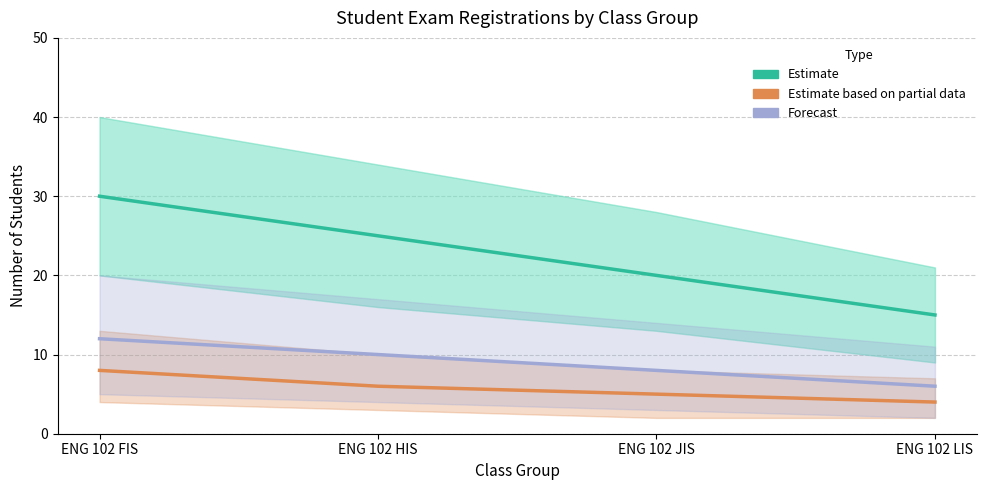

Where is Estimate nearest to the value 22?

ENG 102 JIS